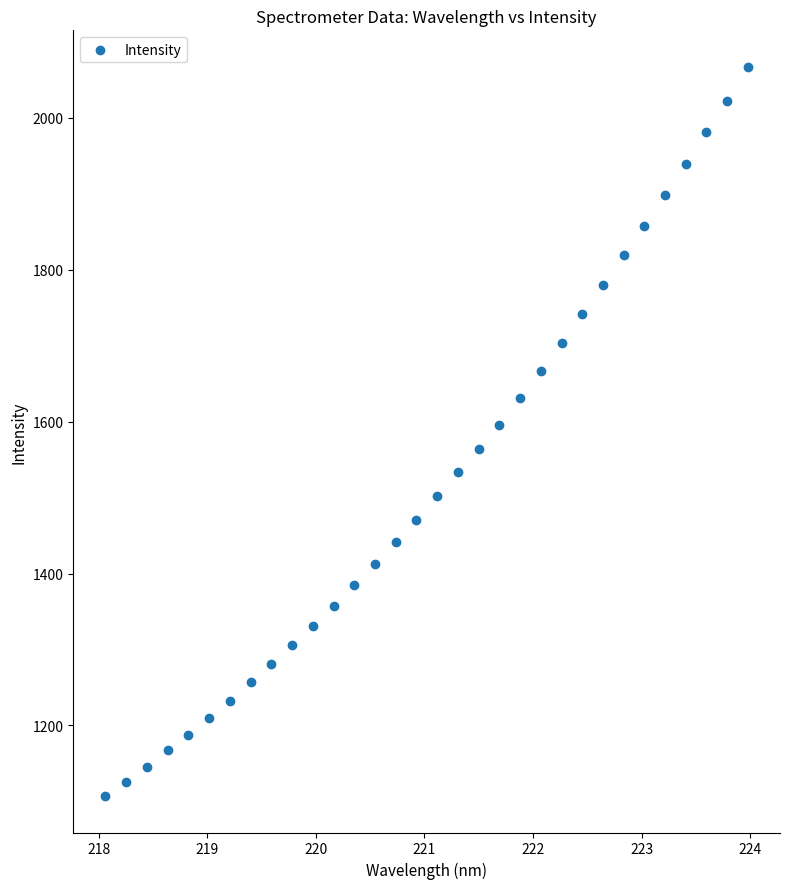

What is the range of X values (max minus min)?

5.9